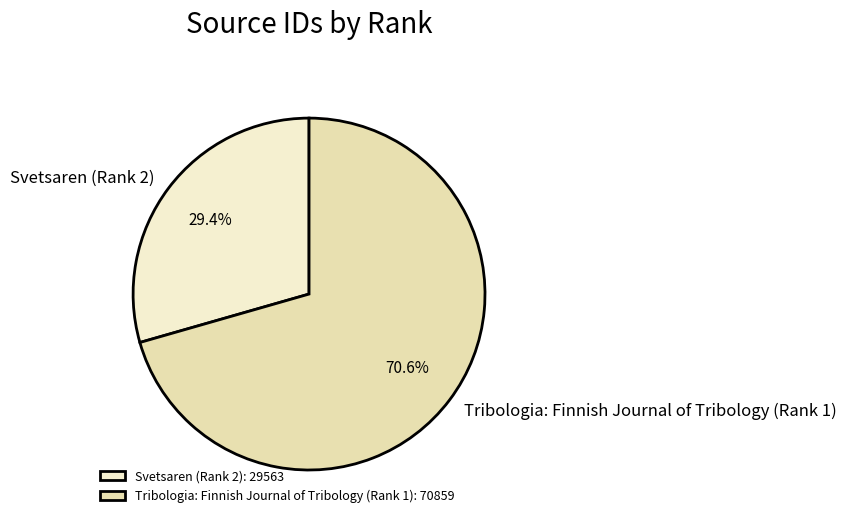

How many segments does this pie chart have?

2